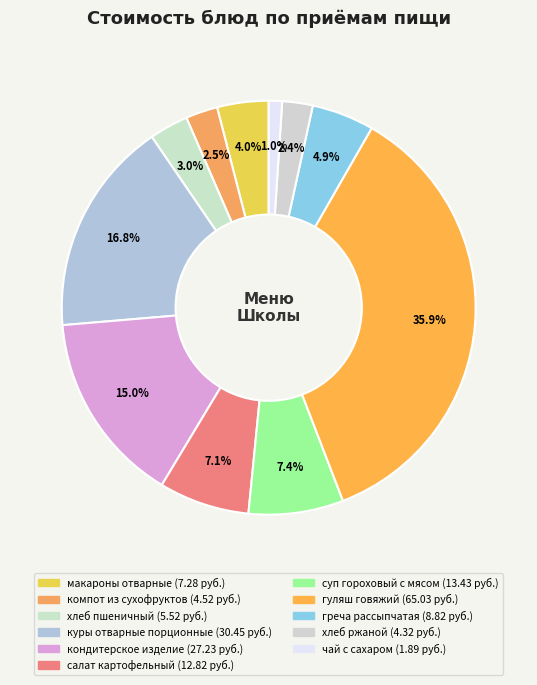

What percentage is NOT represented by хлеб пшеничный?

97.0%